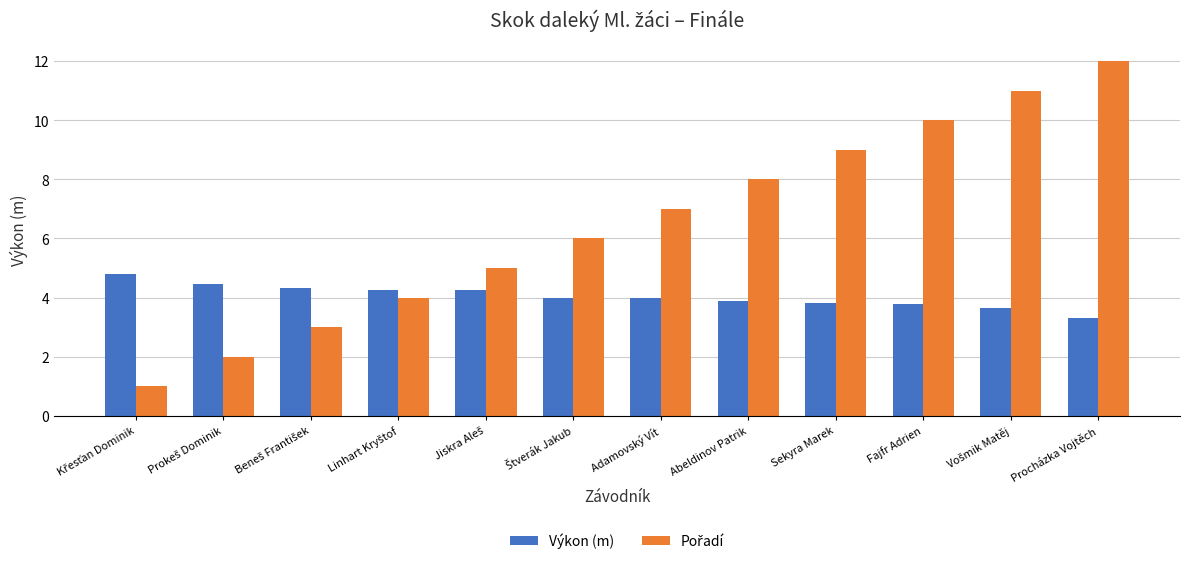

At which category is the sum across all series the highest?

Procházka Vojtěch